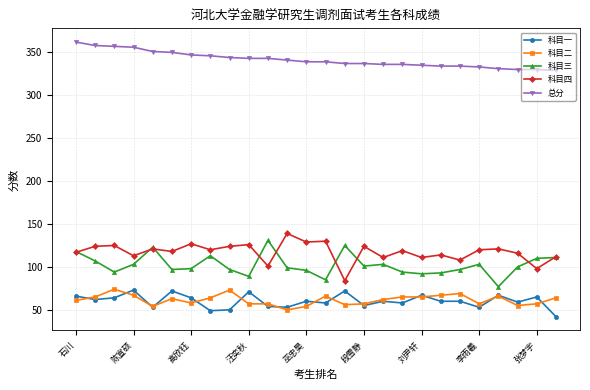

How many distinct data groups are displayed?

5